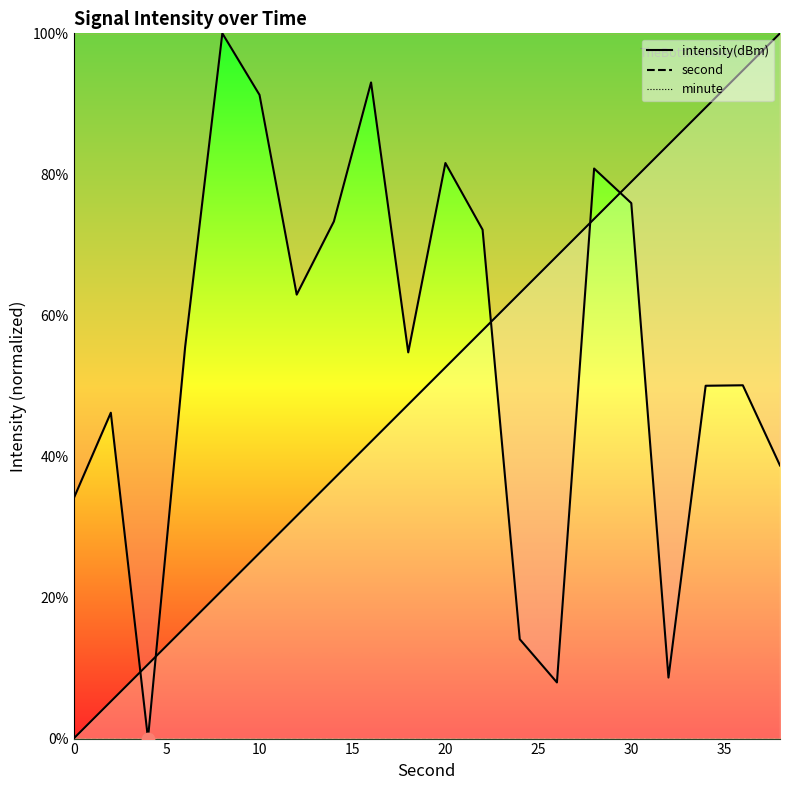

Which series reaches the minimum Y coordinate?

second